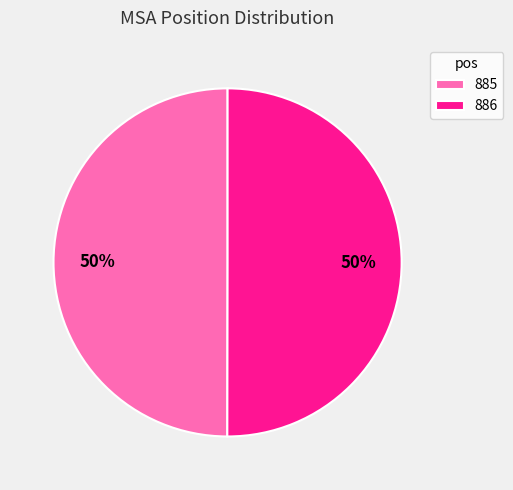

Is it true that 885 is 50% of the pie?

True